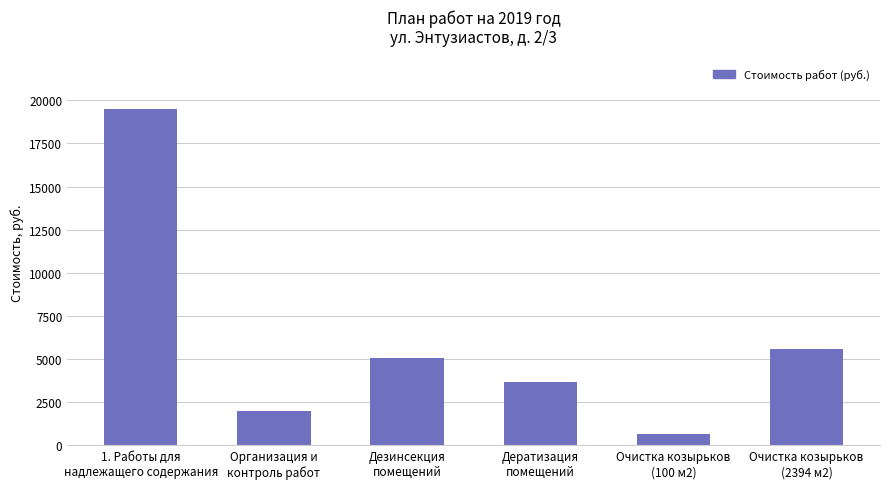

Reading left to right, what are all the values shown in this chart?

19473.7	1980.6	5051.3	3686.8	664.0	5602.0